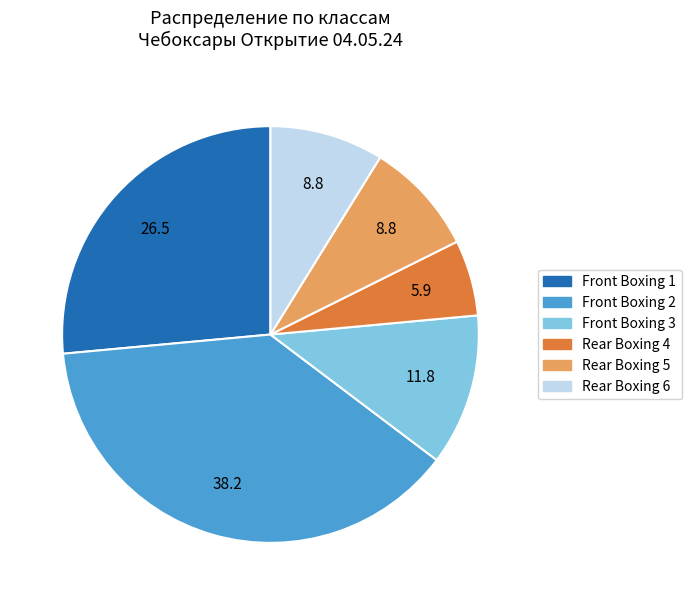

Which slice is the largest?

Front Boxing 2